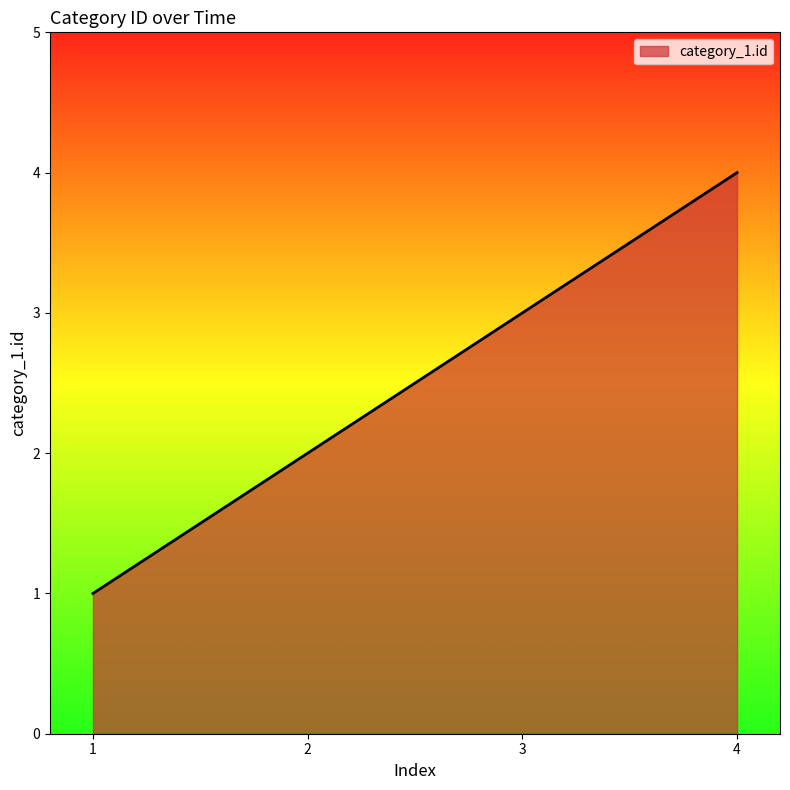

How many lines are shown in the chart?

1